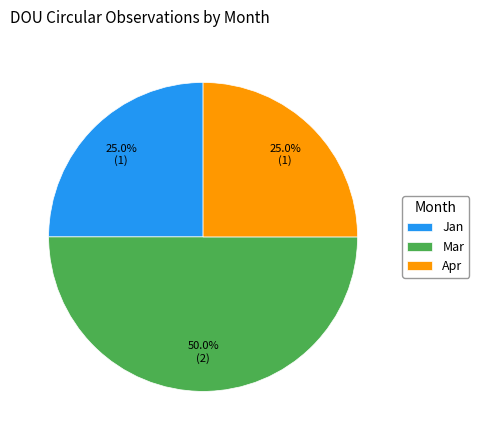

What is the ratio of the value at Jan to the value at Apr?

1.0